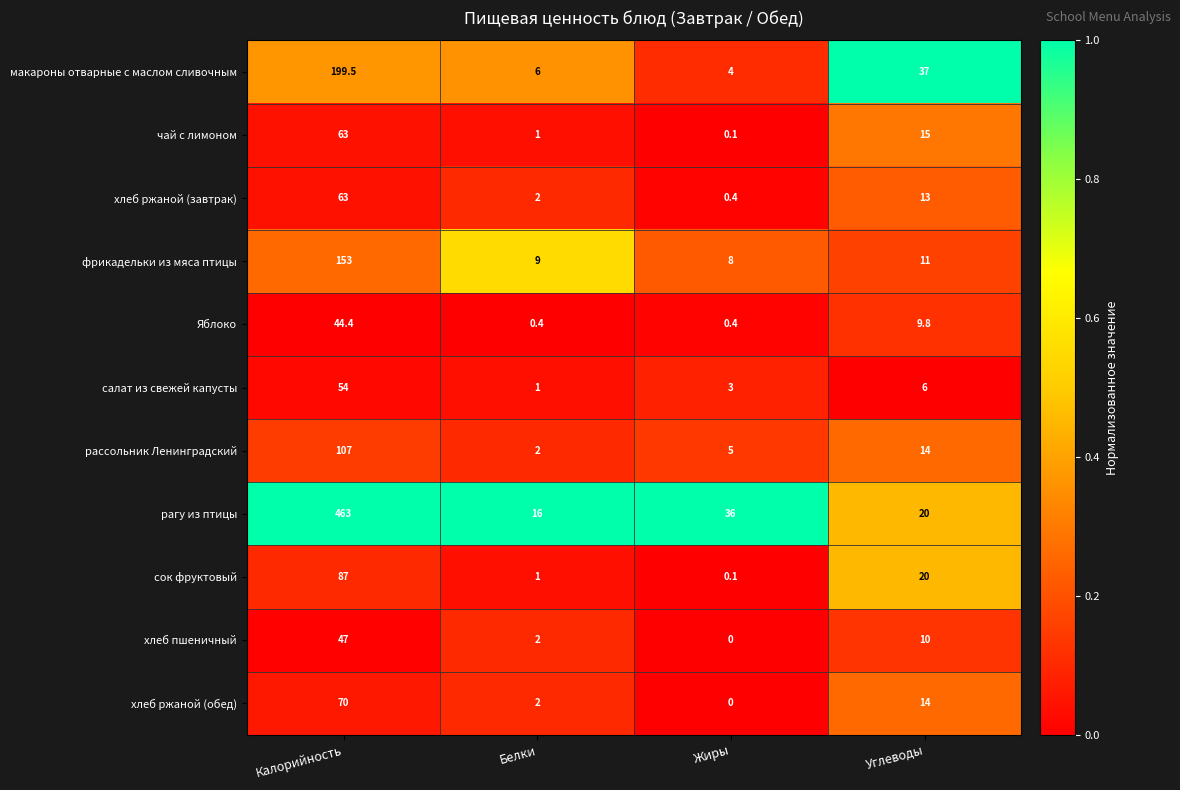

What is the difference between the чай с лимоном values at Жиры and Белки?

0.9